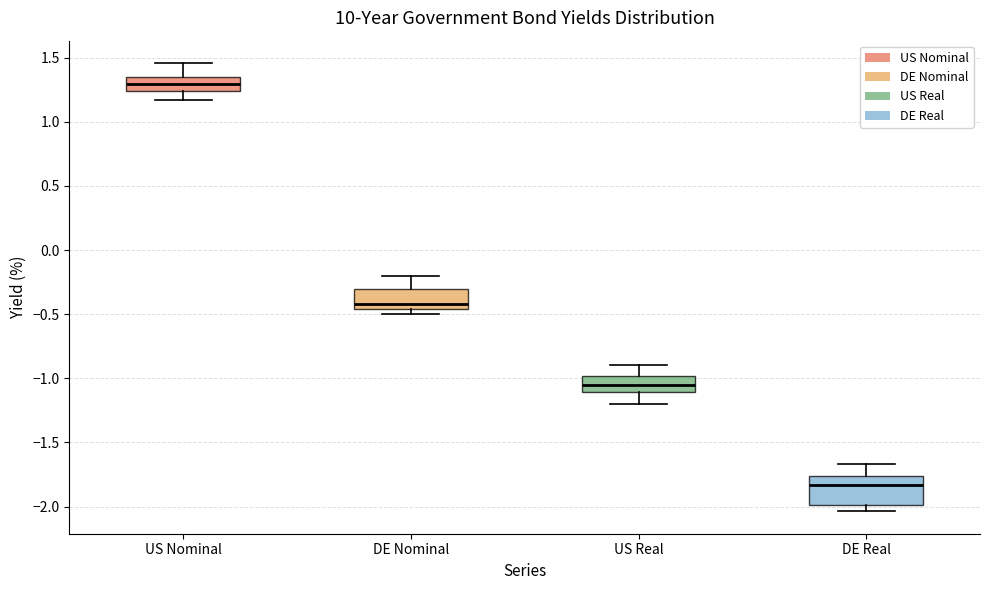

Reading left to right, read every box against the y-axis: the position of its median line, the range the box covers, and the ends of its whiskers. The values are not printed on the chart, so give them approximately, as read against the axis.

US Nominal: median 1.30, box 1.25 to 1.35, whiskers 1.15 to 1.45
DE Nominal: median -0.40, box -0.45 to -0.30, whiskers -0.50 to -0.20
US Real: median -1.05, box -1.10 to -1.00, whiskers -1.20 to -0.90
DE Real: median -1.85, box -2.00 to -1.75, whiskers -2.05 to -1.65